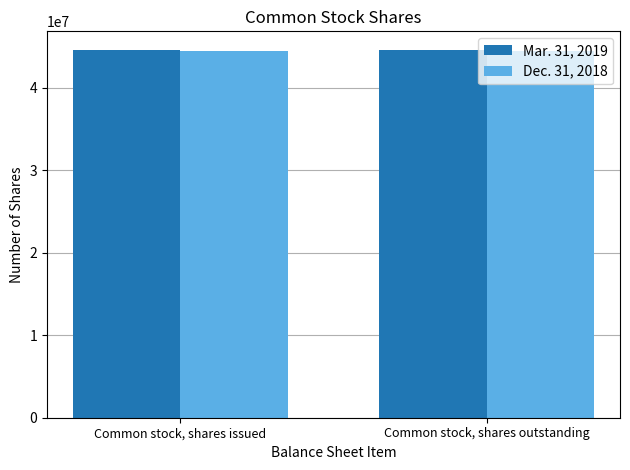

What is the label of the 2nd bar from the right?

Common stock, shares issued